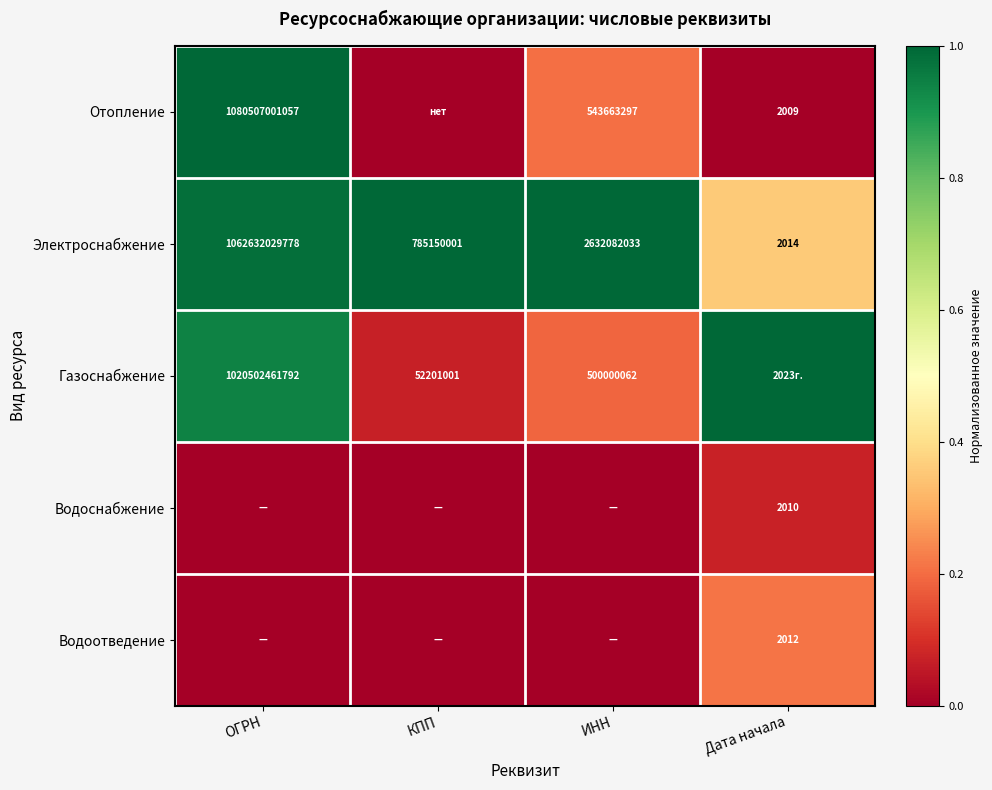

What is the spread (max minus min) of values at Дата начала?

1.0